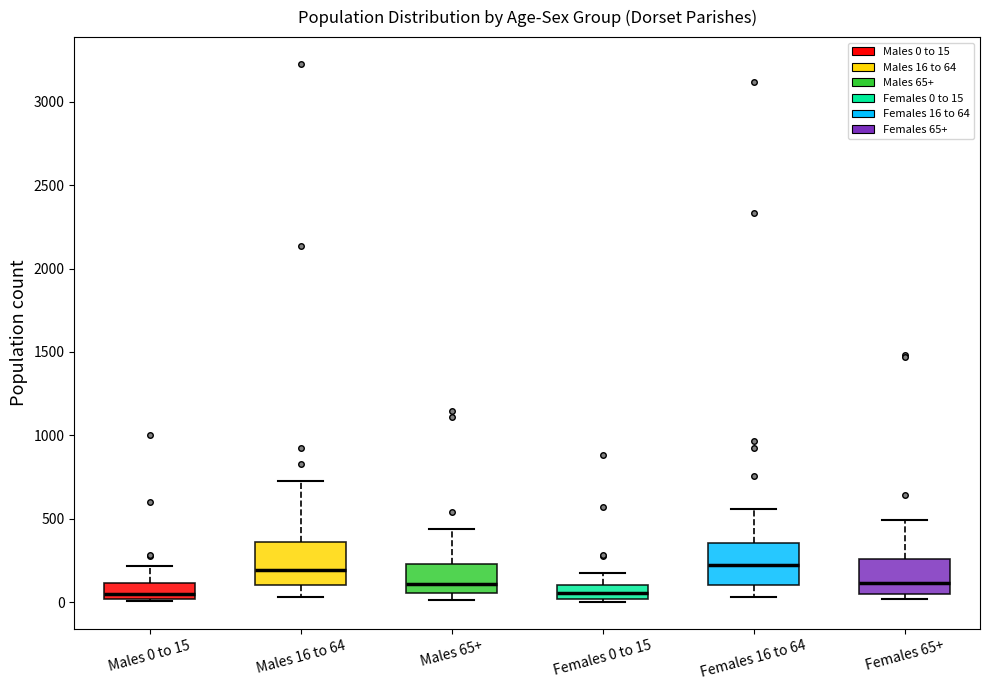

Reading left to right, read every box against the y-axis: the position of its median line, the range the box covers, and the ends of its whiskers. The values are not printed on the chart, so give them approximately, as read against the axis.

Males 0 to 15: median 50, box 0 to 100, whiskers 0 to 200
Males 16 to 64: median 200, box 100 to 350, whiskers 50 to 700
Males 65+: median 100, box 50 to 250, whiskers 0 to 450
Females 0 to 15: median 50, box 0 to 100, whiskers 0 (just below the box's lower edge) to 150
Females 16 to 64: median 200, box 100 to 350, whiskers 50 to 550
Females 65+: median 100, box 50 to 250, whiskers 0 to 500